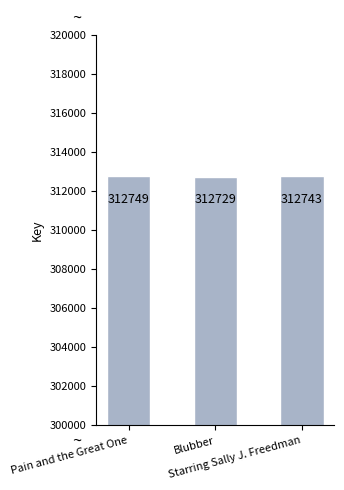

List the labels in order of value, smallest first.

Blubber, Starring Sally J. Freedman, Pain and the Great One